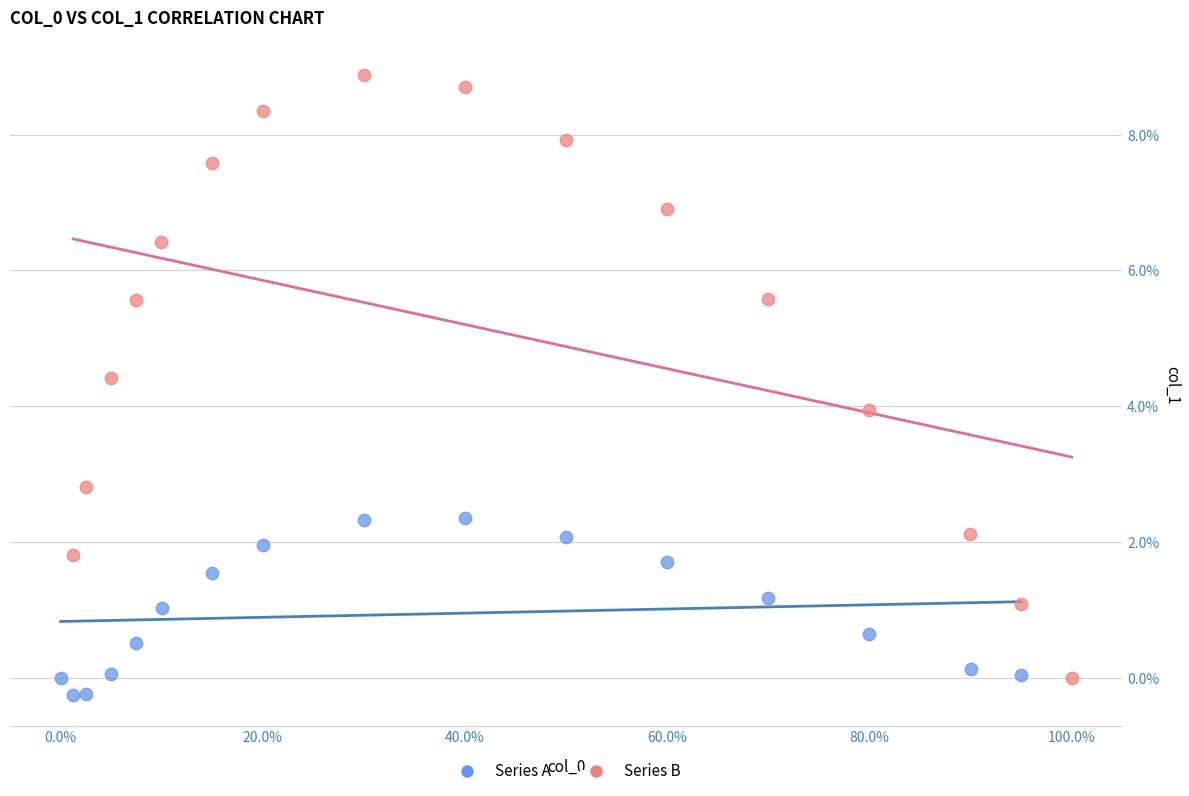

Which series reaches the minimum Y coordinate?

Series A